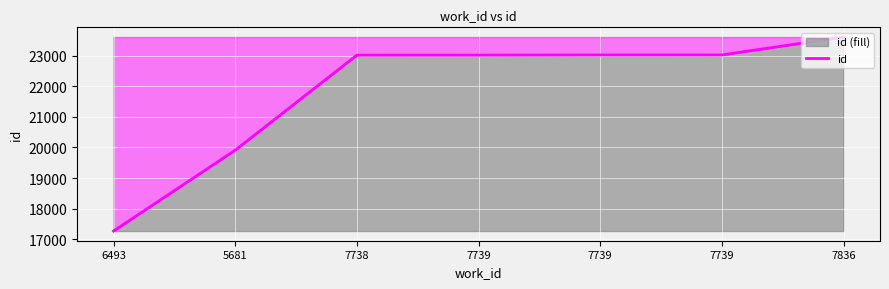

Rank the categories by value from lowest to highest.

6493, 5681, 7738, 7739, 7739, 7739, 7836